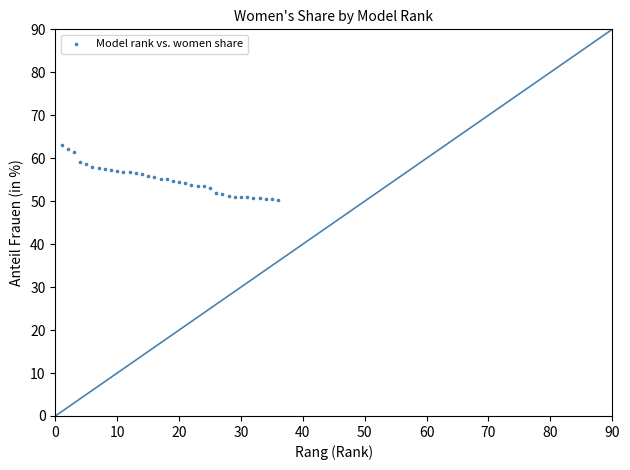

What is the range of X values (max minus min)?

35.0